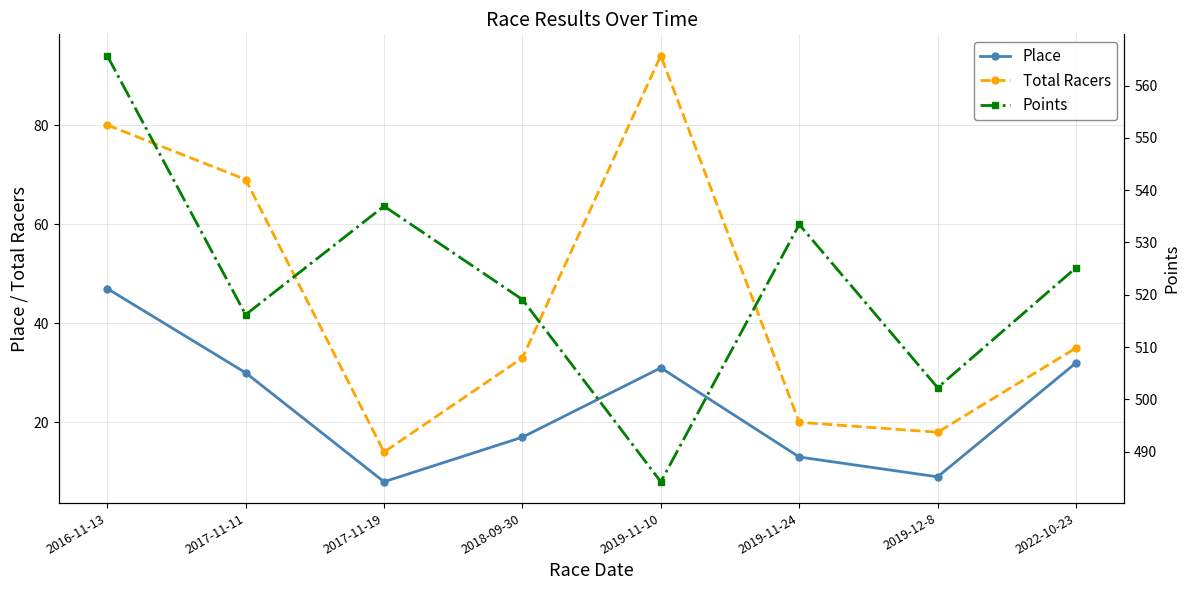

Reading right to left, extract all data points from this chart.

Place: 2022-10-23=32.0	2019-12-8=9.0	2019-11-24=13.0	2019-11-10=31.0	2018-09-30=17.0	2017-11-19=8.0	2017-11-11=30.0	2016-11-13=47.0
Total Racers: 2022-10-23=35.0	2019-12-8=18.0	2019-11-24=20.0	2019-11-10=94.0	2018-09-30=33.0	2017-11-19=14.0	2017-11-11=69.0	2016-11-13=80.0
Points: 2022-10-23=525.2	2019-12-8=502.2	2019-11-24=533.4	2019-11-10=484.2	2018-09-30=519.1	2017-11-19=536.9	2017-11-11=516.2	2016-11-13=565.7